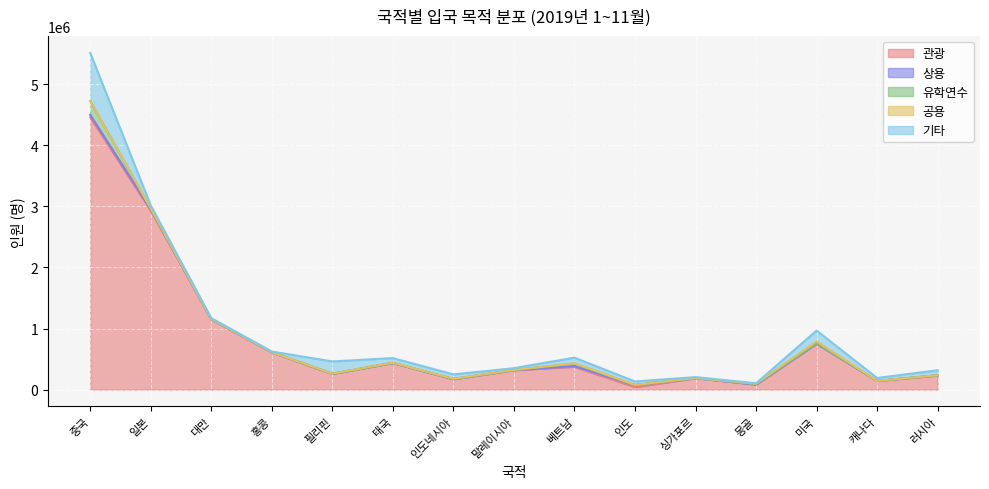

True or false: 관광 has a value of 71788 at 인도.

False